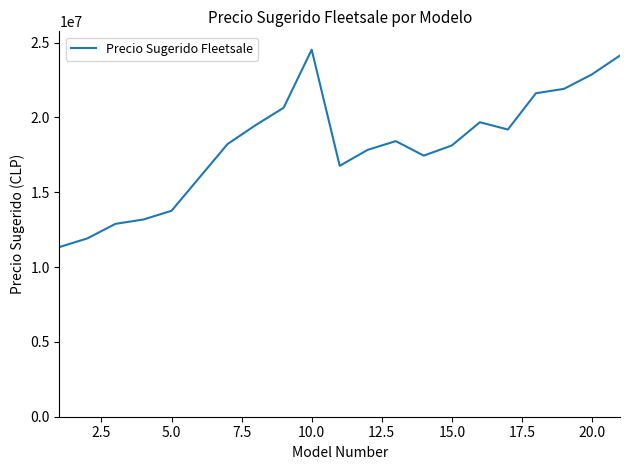

What is the smallest value displayed?

11339300